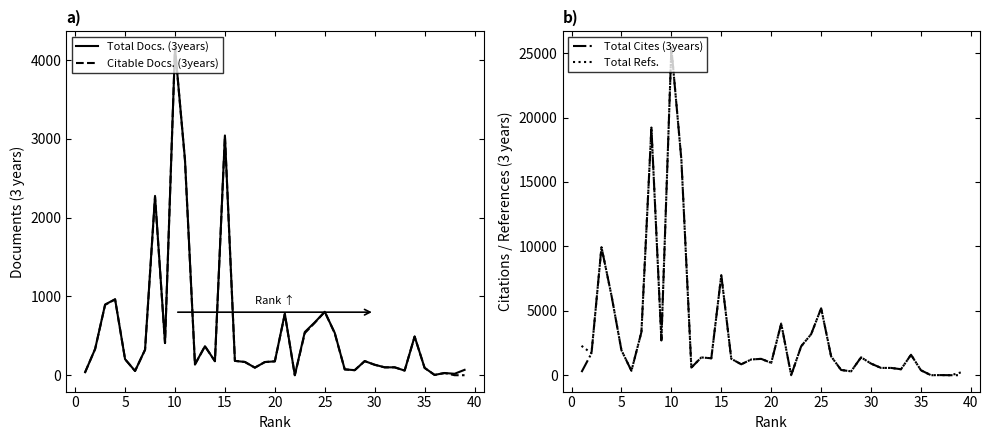

Reading left to right, extract all data points from this chart.

Total Docs. (3years): 38	333	897	964	203	54	324	2276	408	4156	2736	138	368	178	3043	182	168	96	167	176	782	0	548	671	805	537	74	64	179	133	100	100	59	491	93	4	28	18	68
Citable Docs. (3years): 38	333	893	962	203	54	322	2260	408	4156	2723	136	367	178	3036	182	168	96	167	176	775	0	534	666	805	532	74	64	179	132	100	100	59	491	93	3	28	0	0
Total Cites (3years): 241	1700	9938	6190	1935	342	3350	19225	2696	25416	16751	593	1380	1314	7769	1273	847	1223	1268	957	4010	0	2246	3186	5193	1461	406	299	1389	901	566	566	464	1587	381	1	9	0	0
Total Refs.: 2279	1700	9938	6190	1935	342	3350	19225	2696	25416	16751	593	1380	1314	7769	1273	847	1223	1268	957	4010	0	2246	3186	5193	1461	406	299	1389	901	566	566	464	1587	381	0	9	0	219